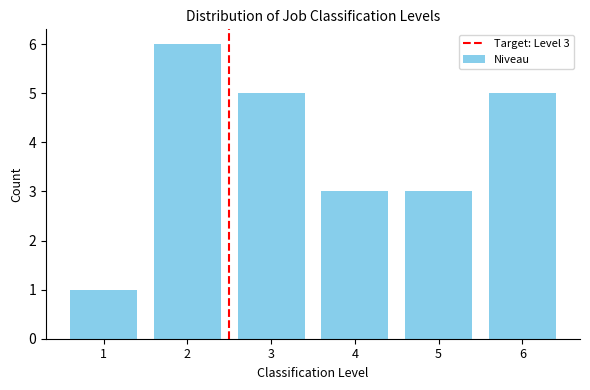

Reading right to left, what are all the values shown in this chart?

5	3	3	5	6	1